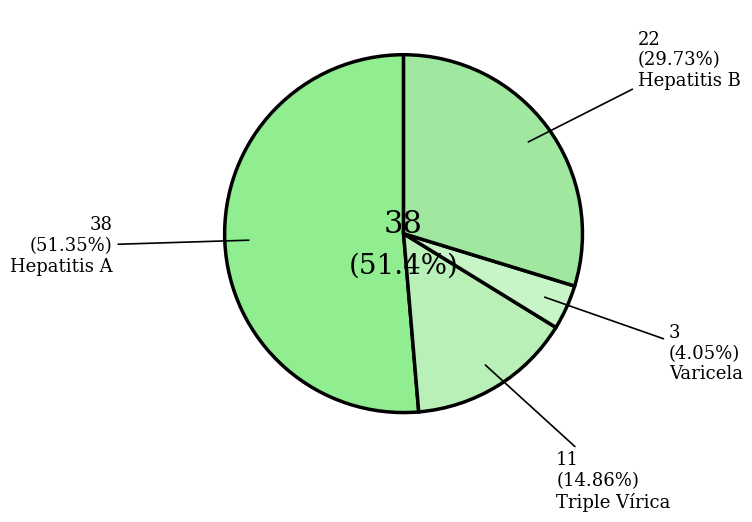

Is there a majority slice in this chart?

Yes